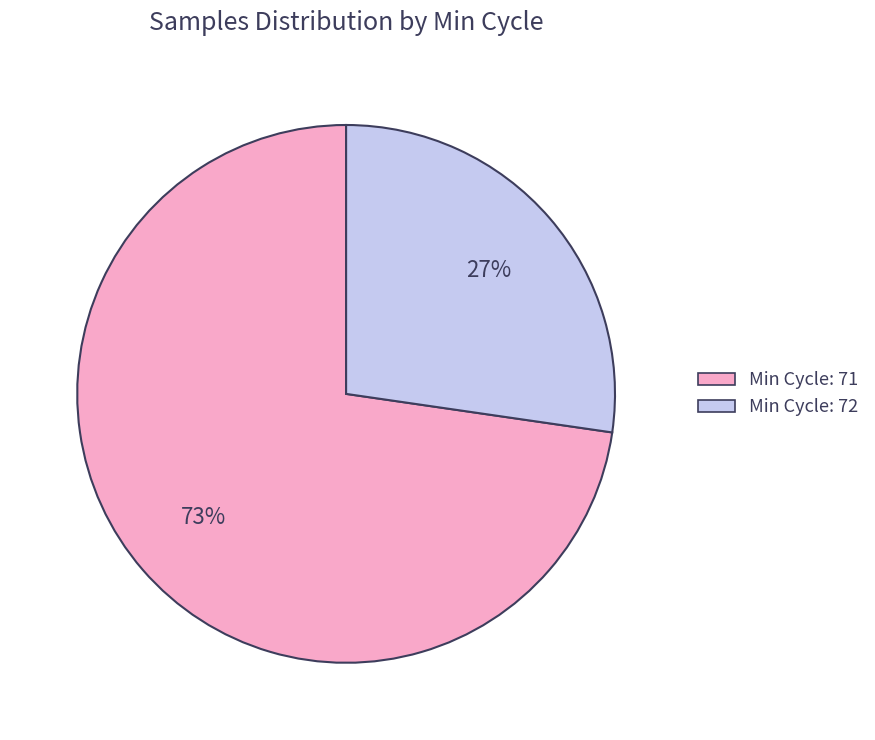

Does any single category account for the majority?

Yes